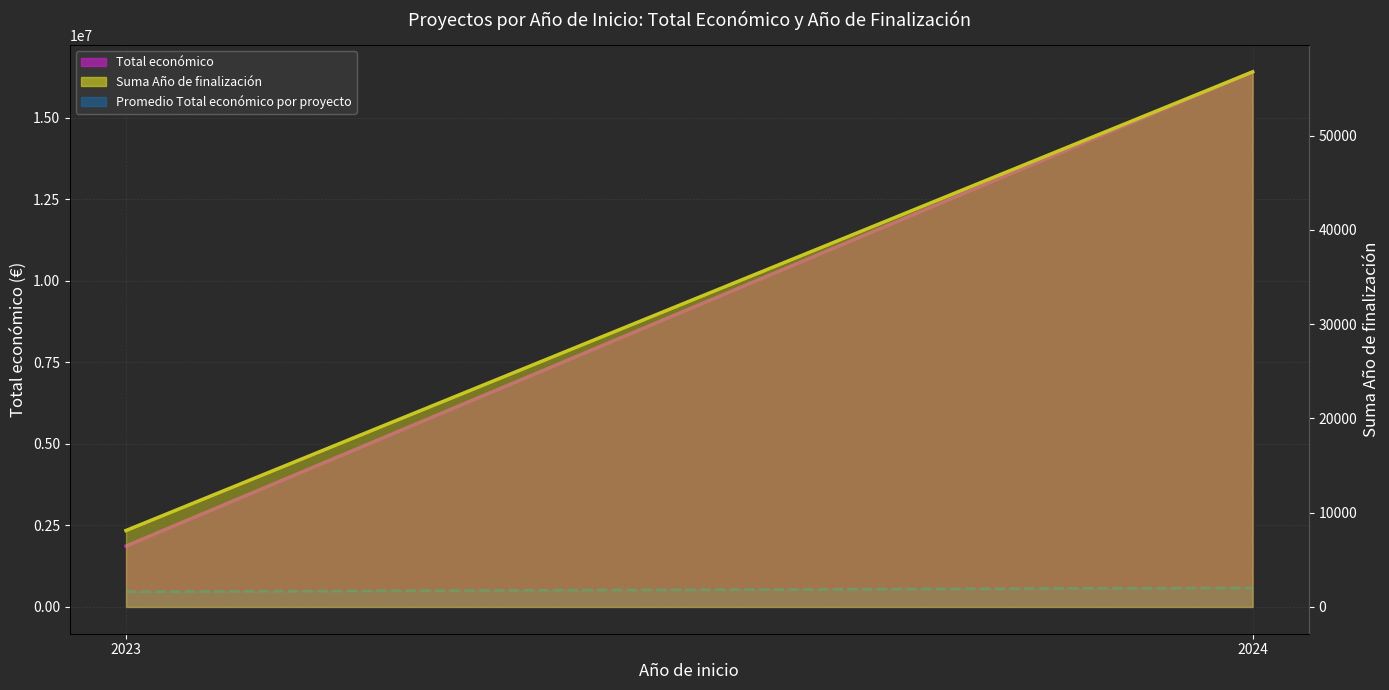

What is the average value?

526202.2